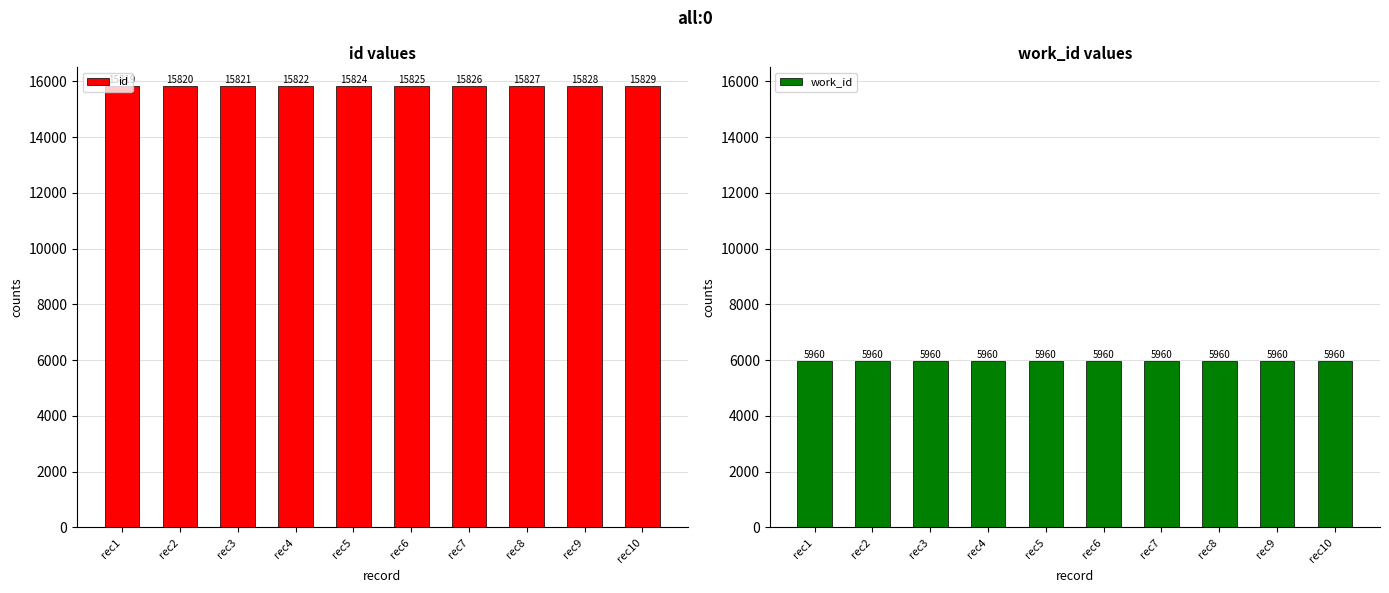

Count the number of data series in this chart.

2